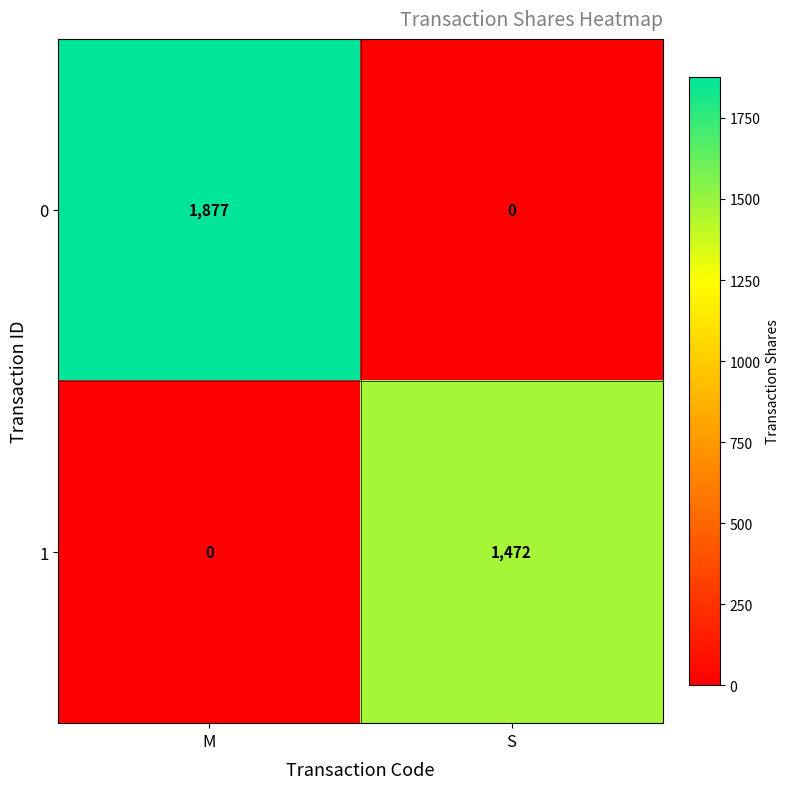

Between M and S, which series saw the biggest shift?

0